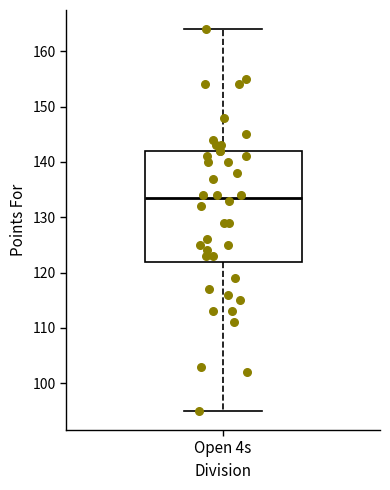

Transcribe this box plot: give where the median line is, the range the box spans, and where the two whiskers end, as read against the y-axis. The values are not printed on the chart, so give them approximately, as read against the axis.

median 134, box 122 to 142, whiskers 95 to 164